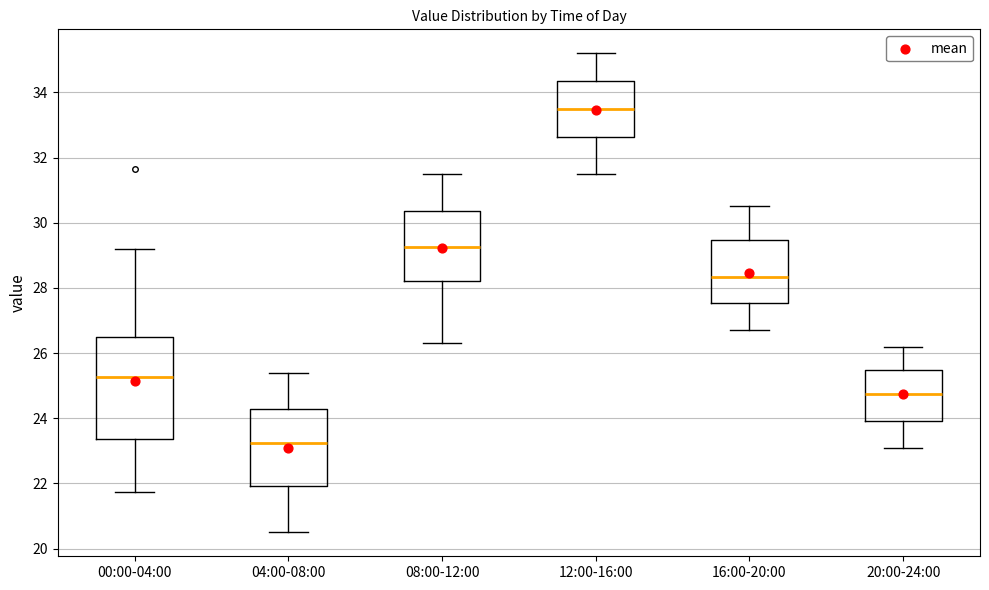

Comparing the boxes themselves (not the whiskers), which one is the tallest?

00:00-04:00